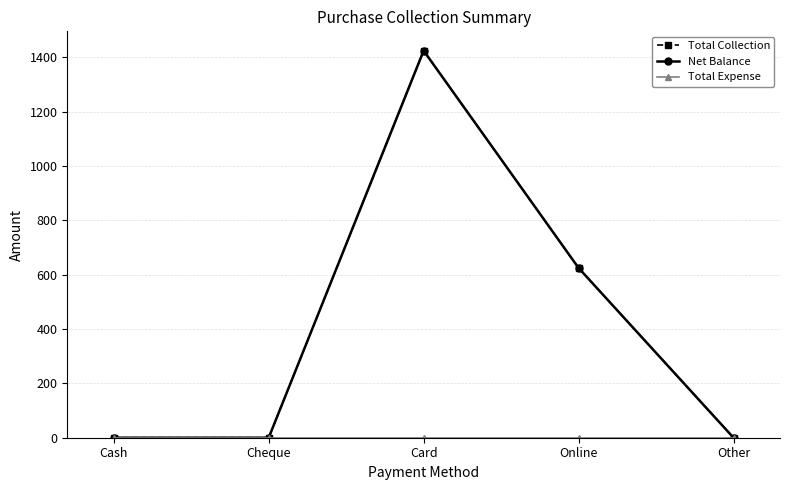

How many Net Balance values are between 0 and 625?

4